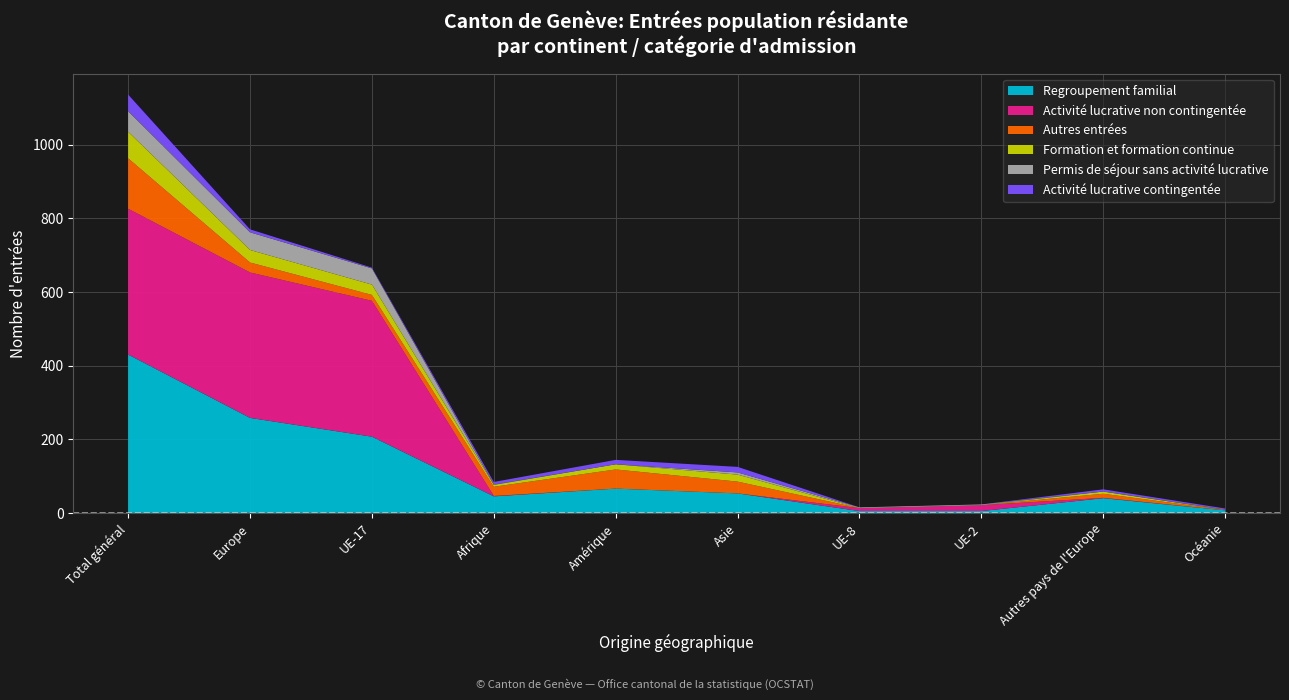

Reading left to right, transcribe all the data shown in this chart.

Regroupement familial: 430	258	207	45	66	53	5	5	40	7
Activité lucrative non contingentée: 396	395	369	1	0	0	8	16	1	0
Autres entrées: 137	27	16	25	52	32	0	0	11	1
Formation et formation continue: 72	34	28	5	14	19	0	0	6	0
Permis de séjour sans activité lucrative: 56	48	44	1	0	6	2	2	0	1
Activité lucrative contingentée: 45	8	2	7	12	15	0	0	6	3